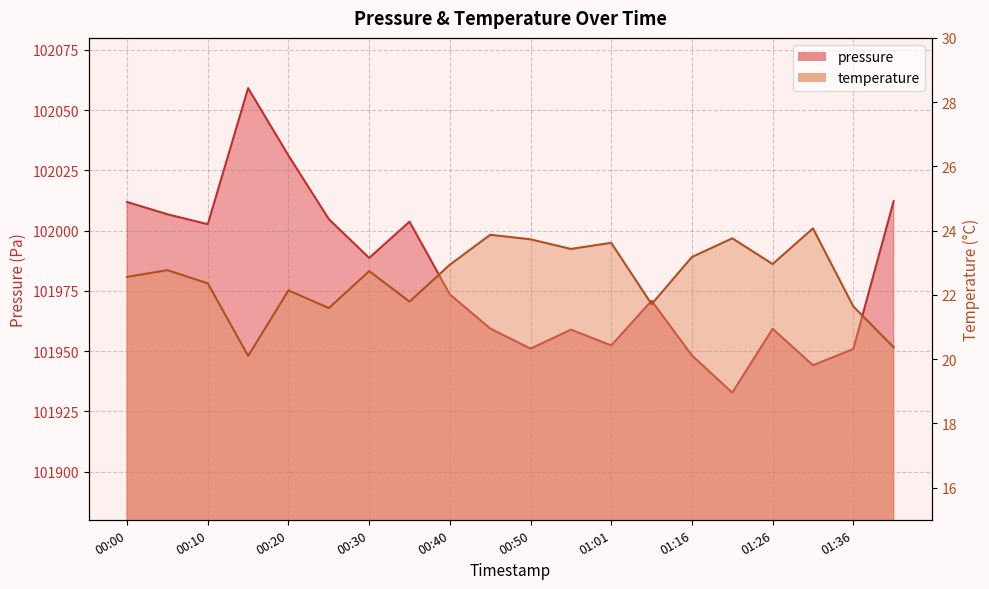

At which label does temperature reach its minimum?

00:15